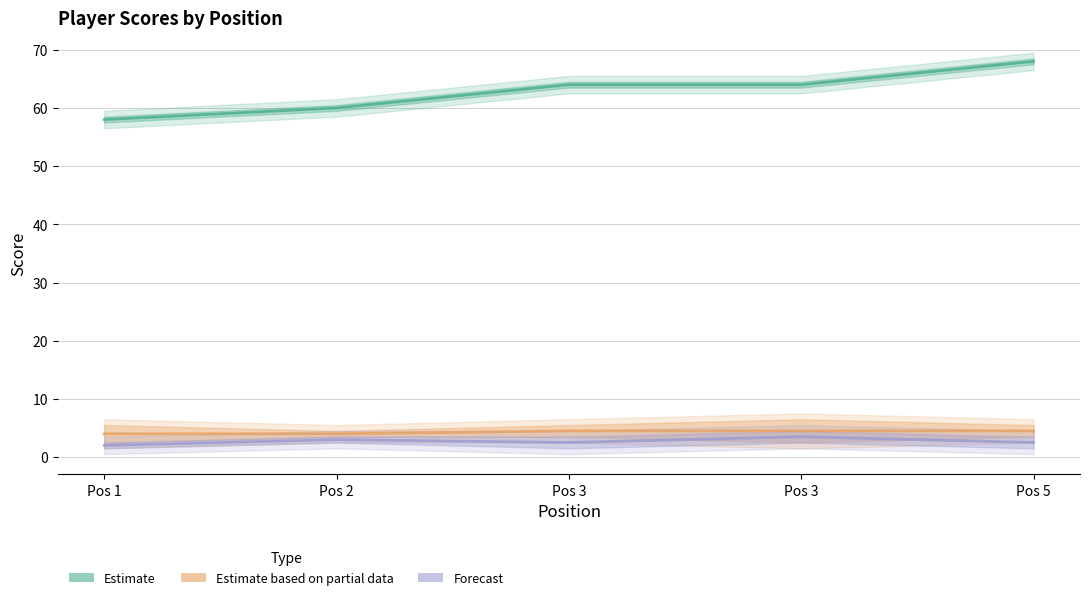

List the labels in order of Estimate value, largest first.

Pos 5, Pos 3, Pos 3, Pos 2, Pos 1